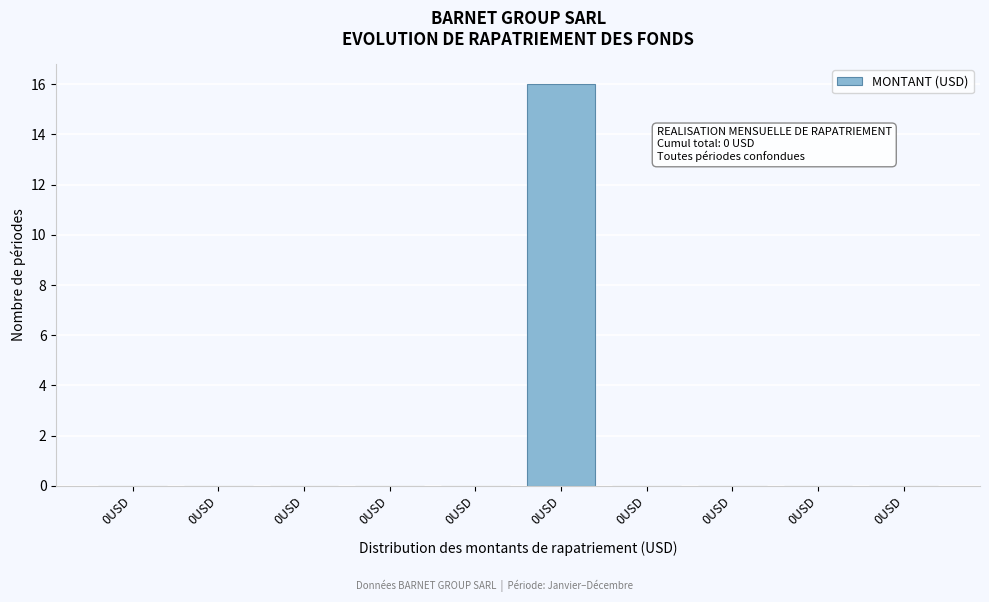

How many data points does each series have?

10